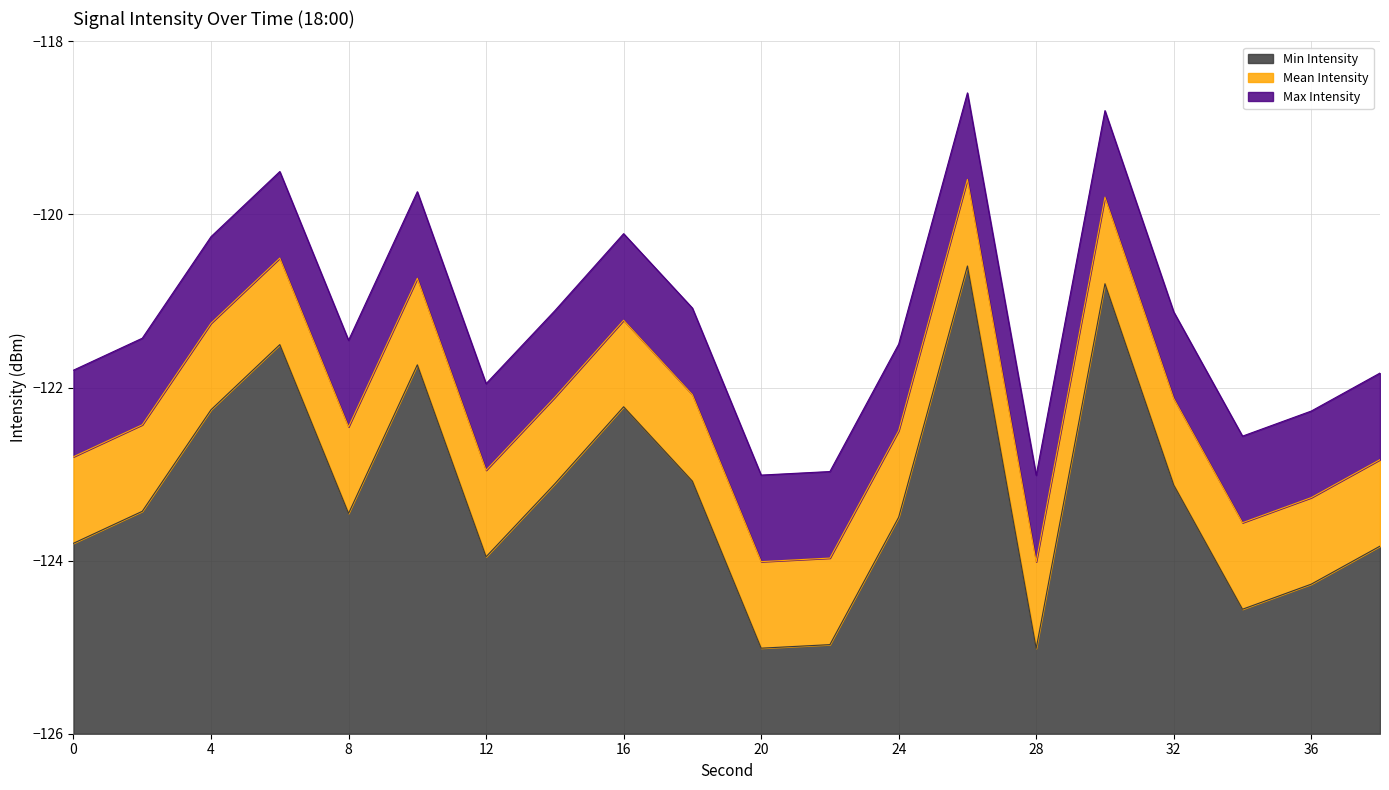

Does the chart display data point markers on the line(s)?

No